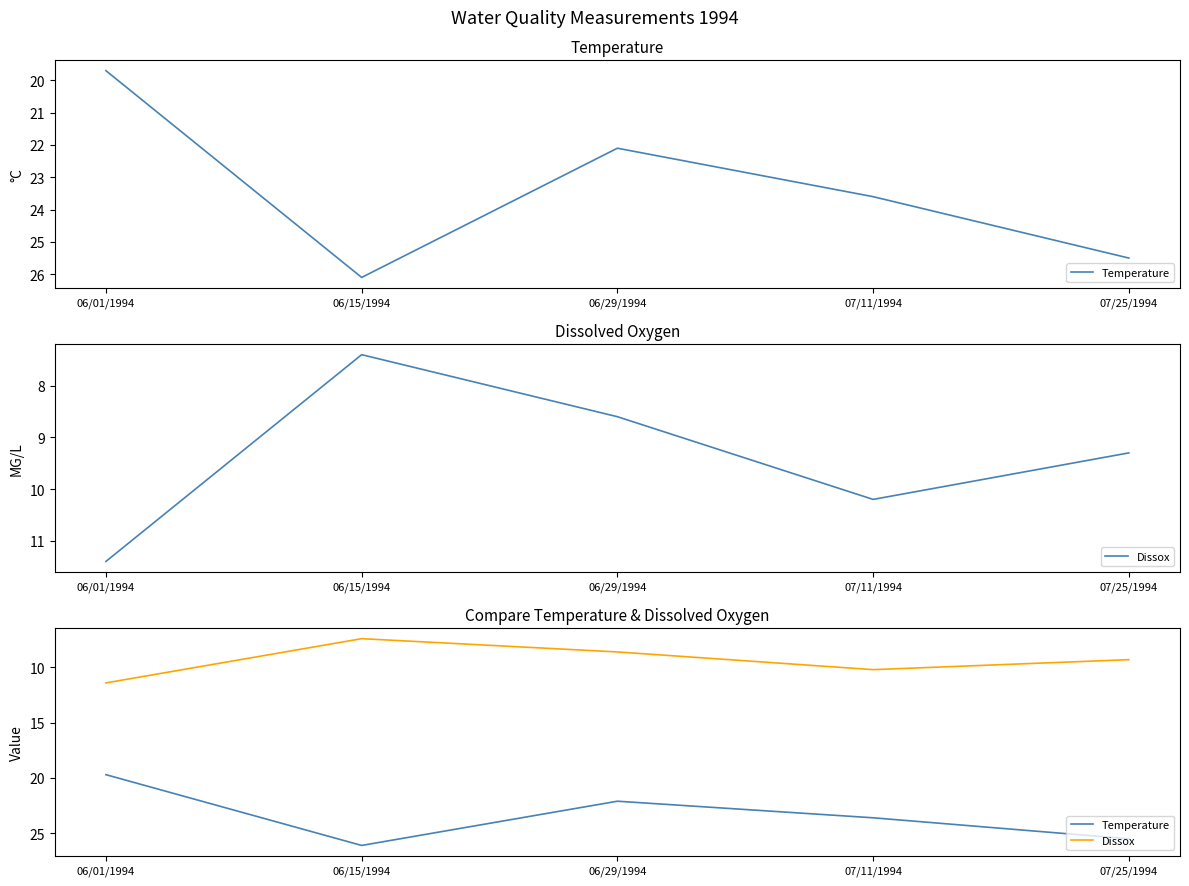

At which category does Dissox reach its first local valley?

06/15/1994